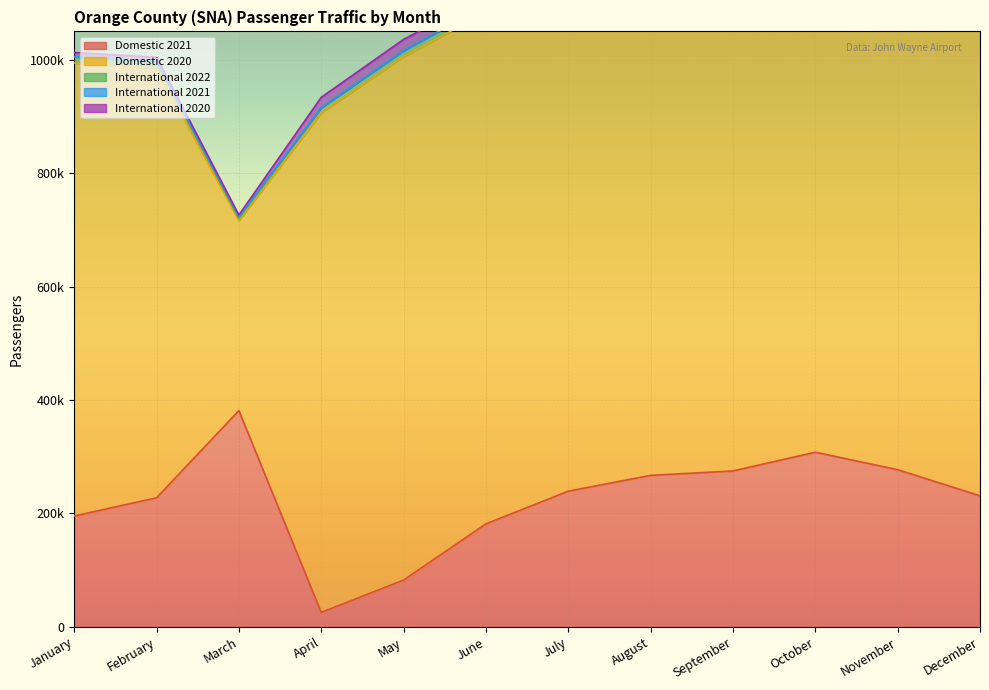

How many categories are shown in the chart?

12